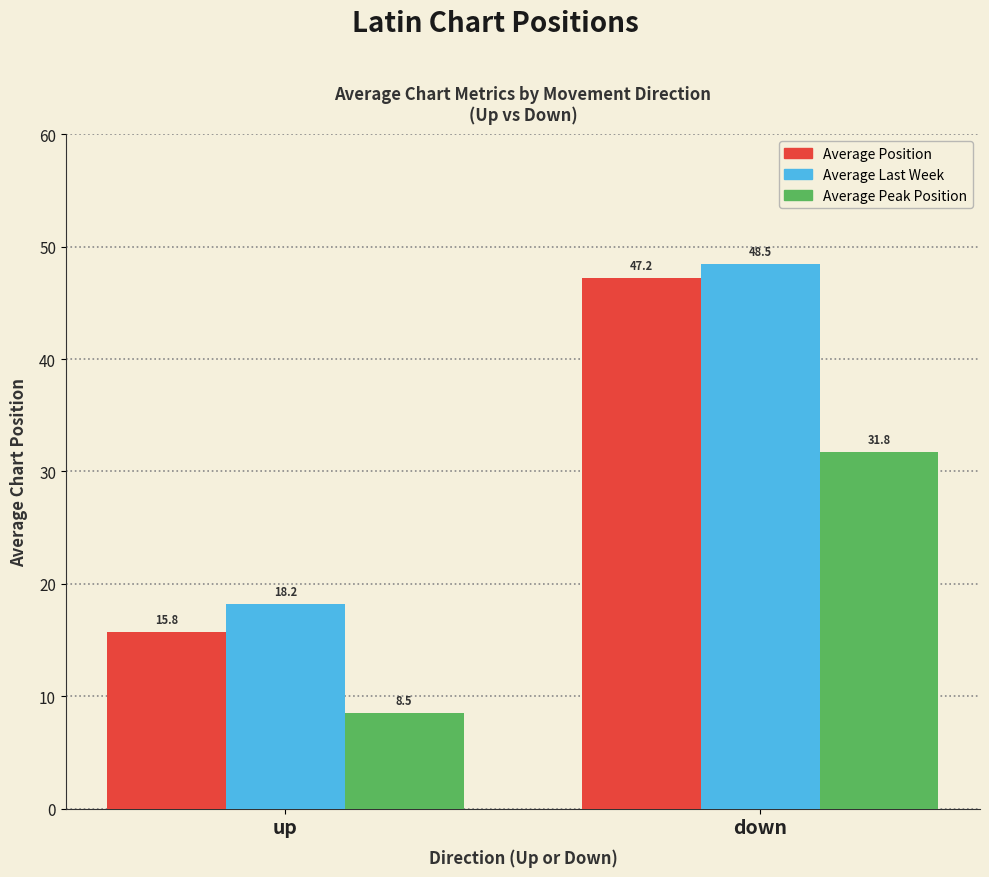

True or false: Average Last Week has a value of 48.5 at down.

True